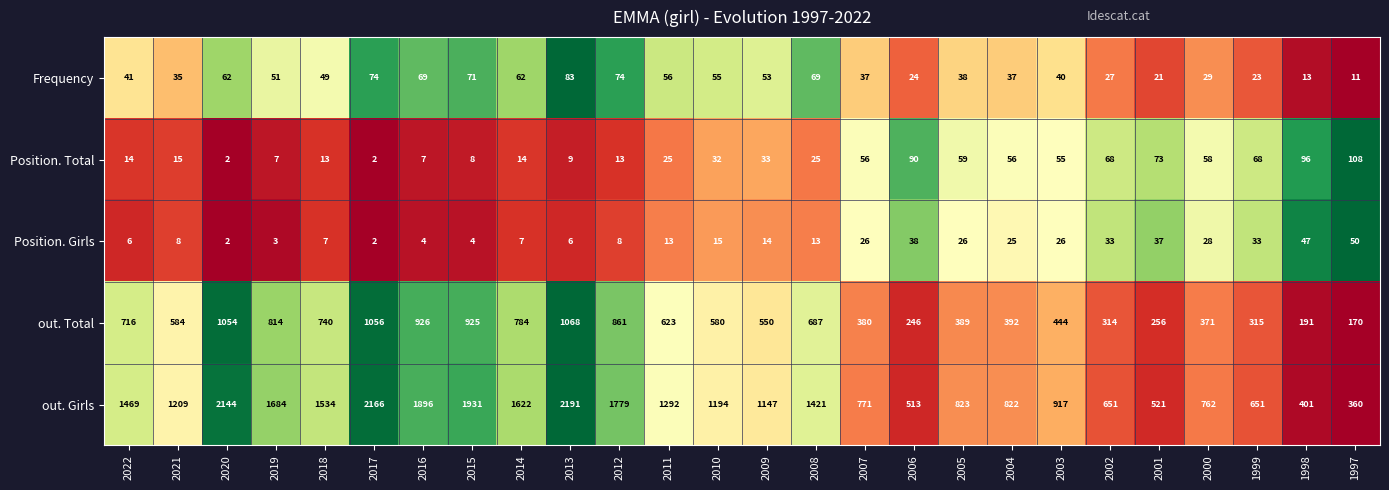

Which series has the largest total across all categories?

out. Girls